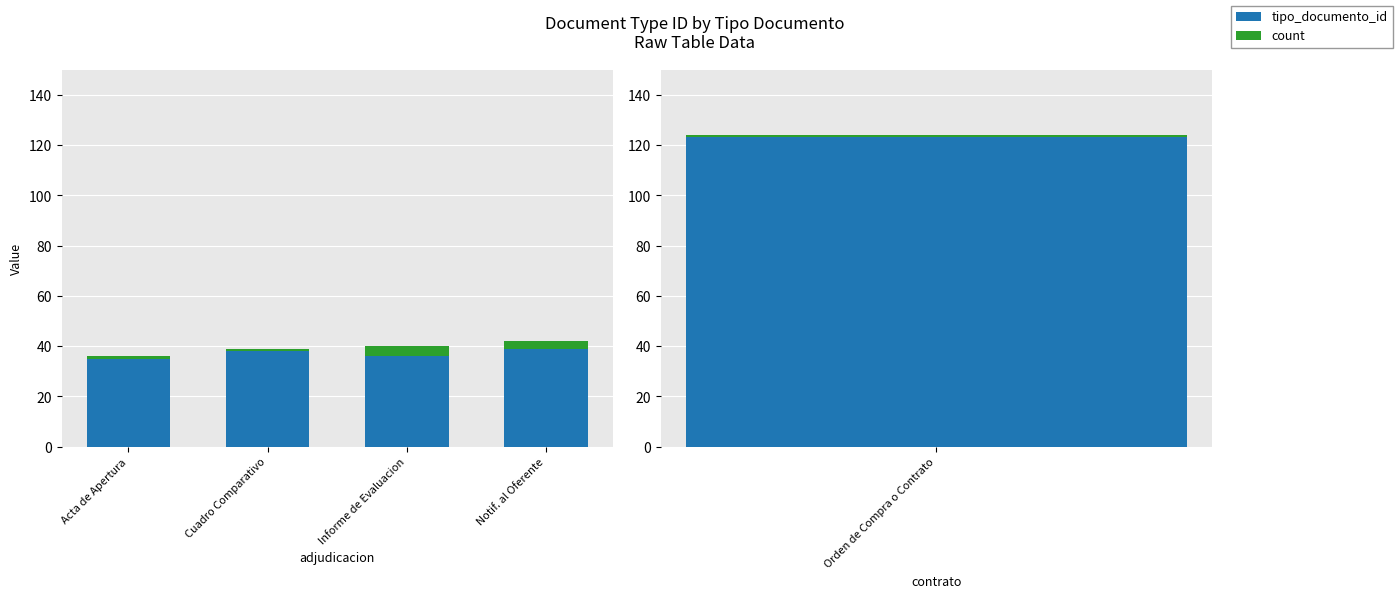

True or false: tipo_documento_id has a value of 39 at Notif. al Oferente.

True